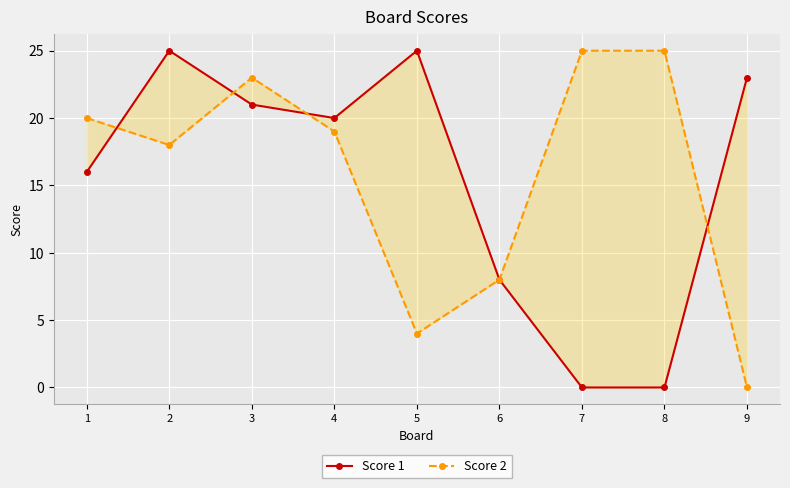

The Score 2 series shows 0 at 9. True or false?

True